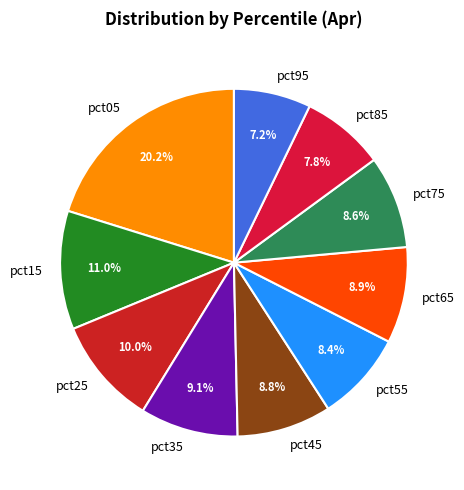

To the nearest percent, what percentage of the pie is pct05?

20%